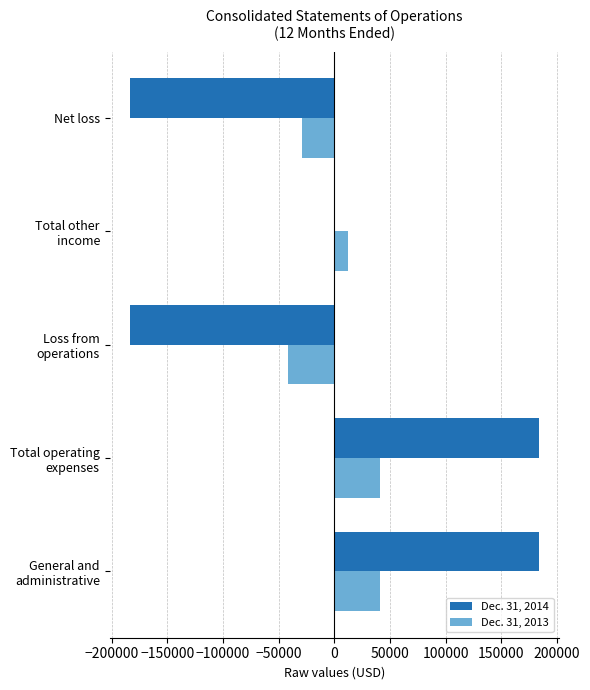

What is the maximum value shown in the chart?

183682